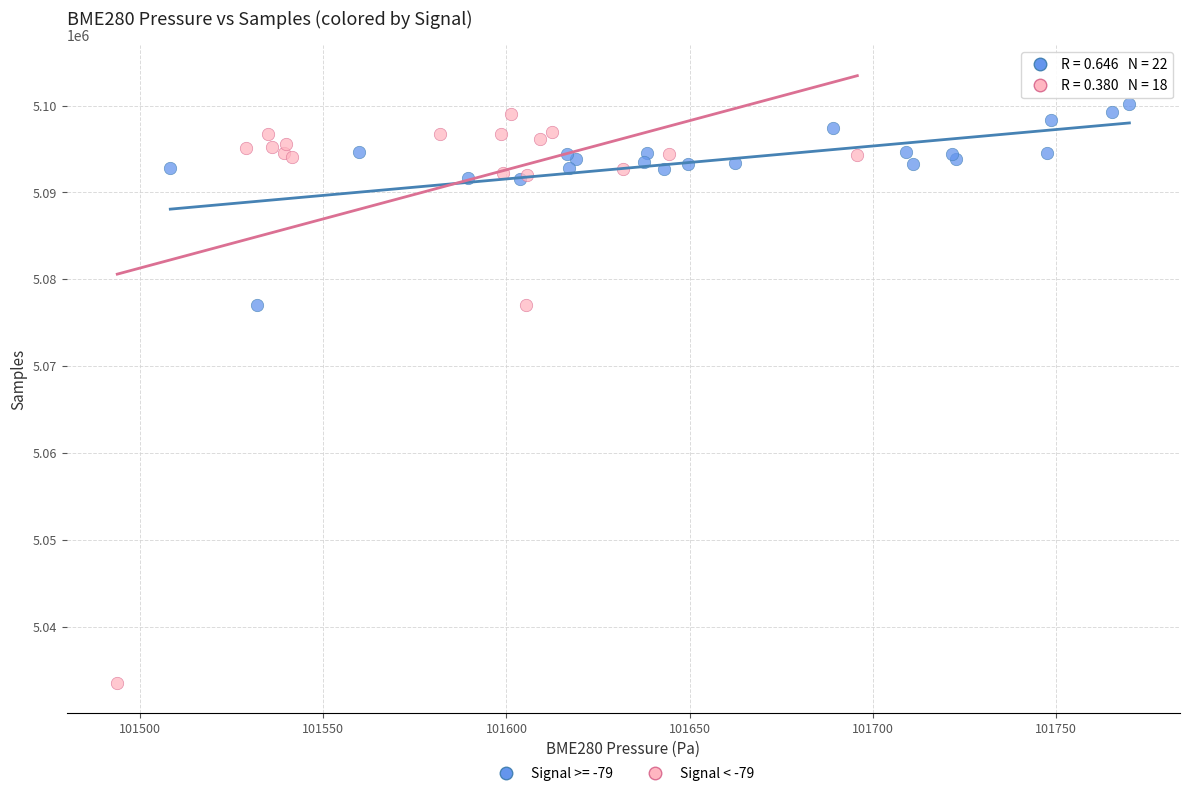

Which series contains the lowest Y value?

Signal < -79